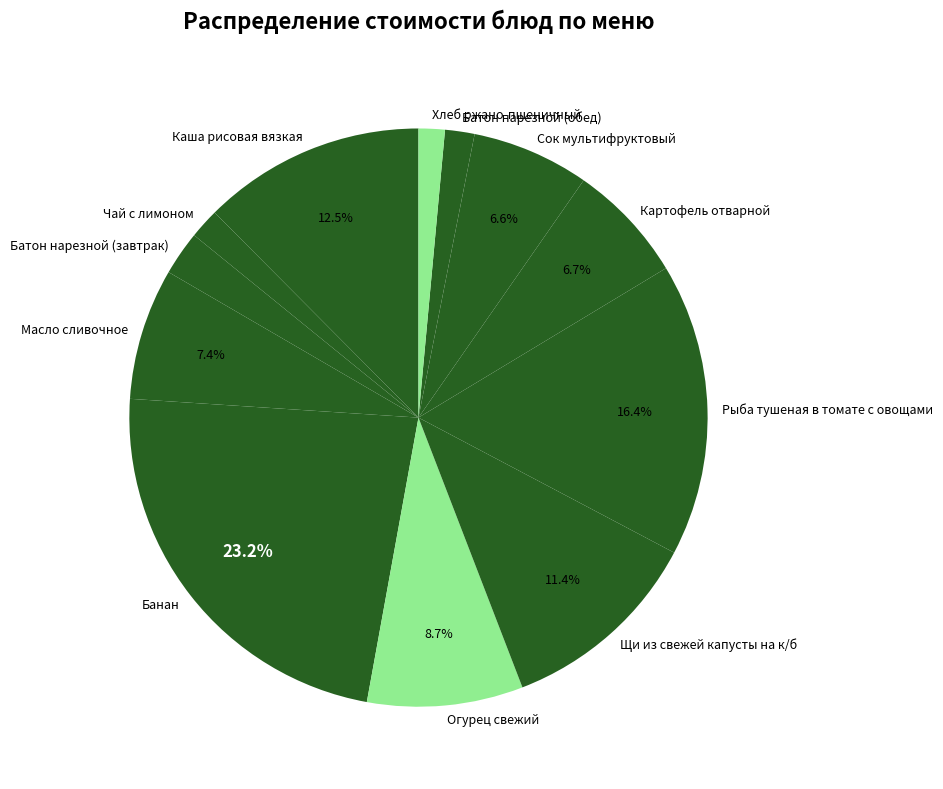

To the nearest percent, what is the combined percentage of Рыба тушеная в томате с овощами and Каша рисовая вязкая?

29%